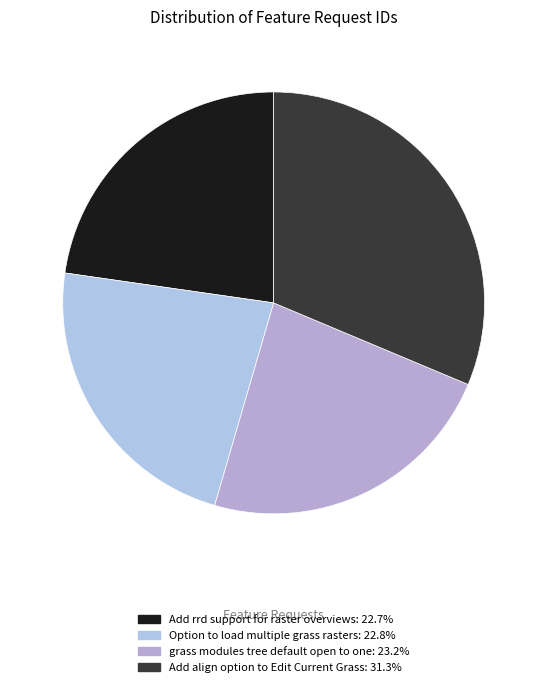

Which slice is the largest?

Add align option to Edit Current Grass